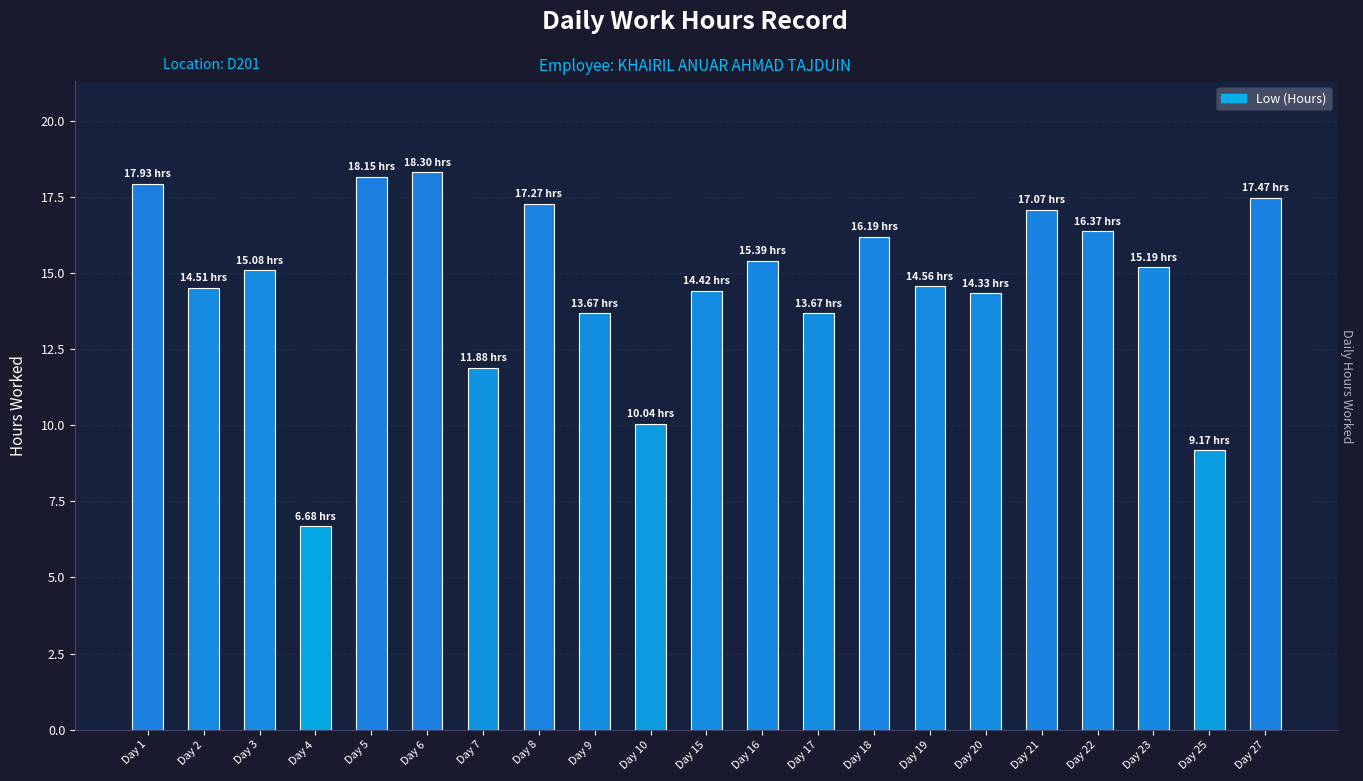

What is the difference between the maximum and minimum values?

11.6